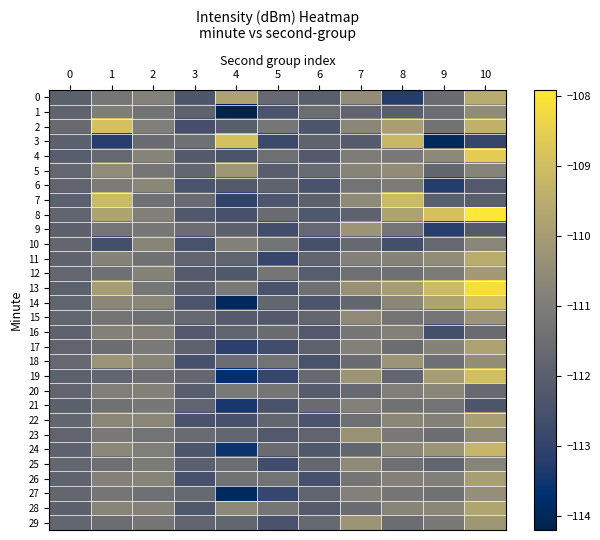

What is the total value across all series at 10?

-3308.8